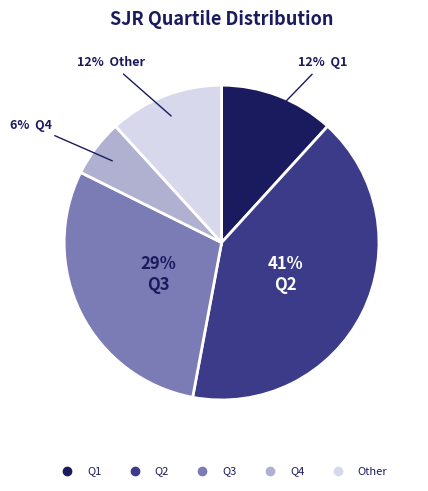

Is there a majority slice in this chart?

No